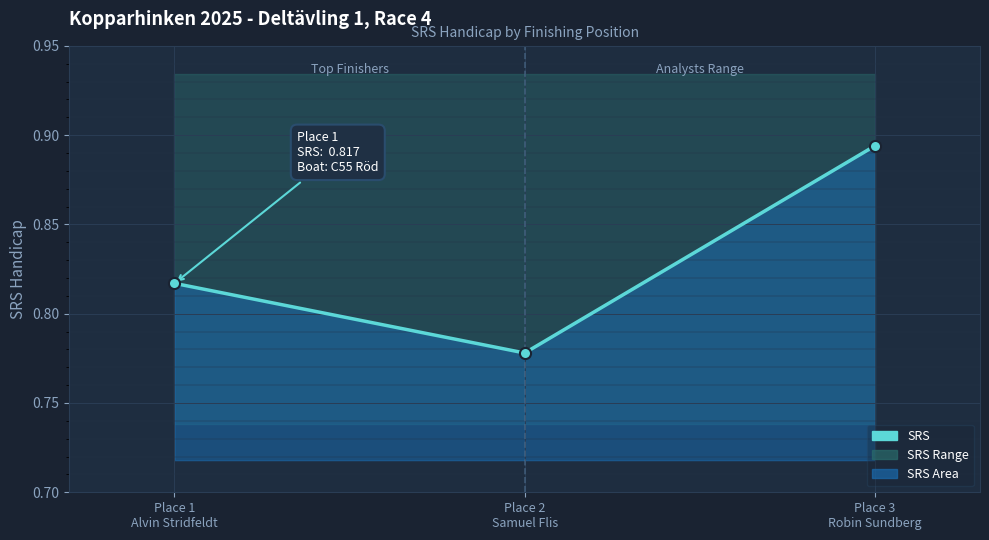

How many lines are shown in the chart?

1